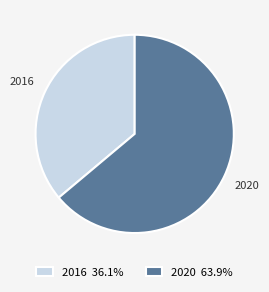

The 2020 slice represents 79% of the pie. True or false?

False